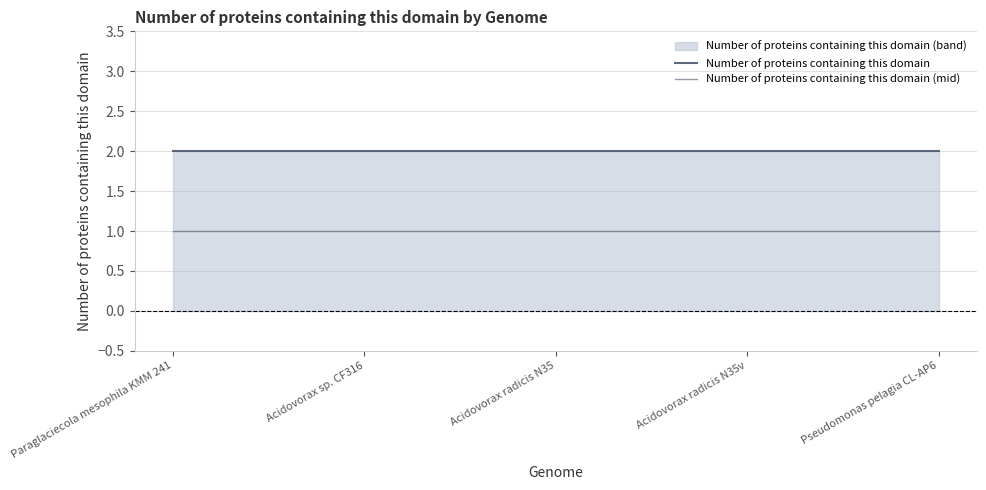

Does the chart have visible grid lines?

Yes